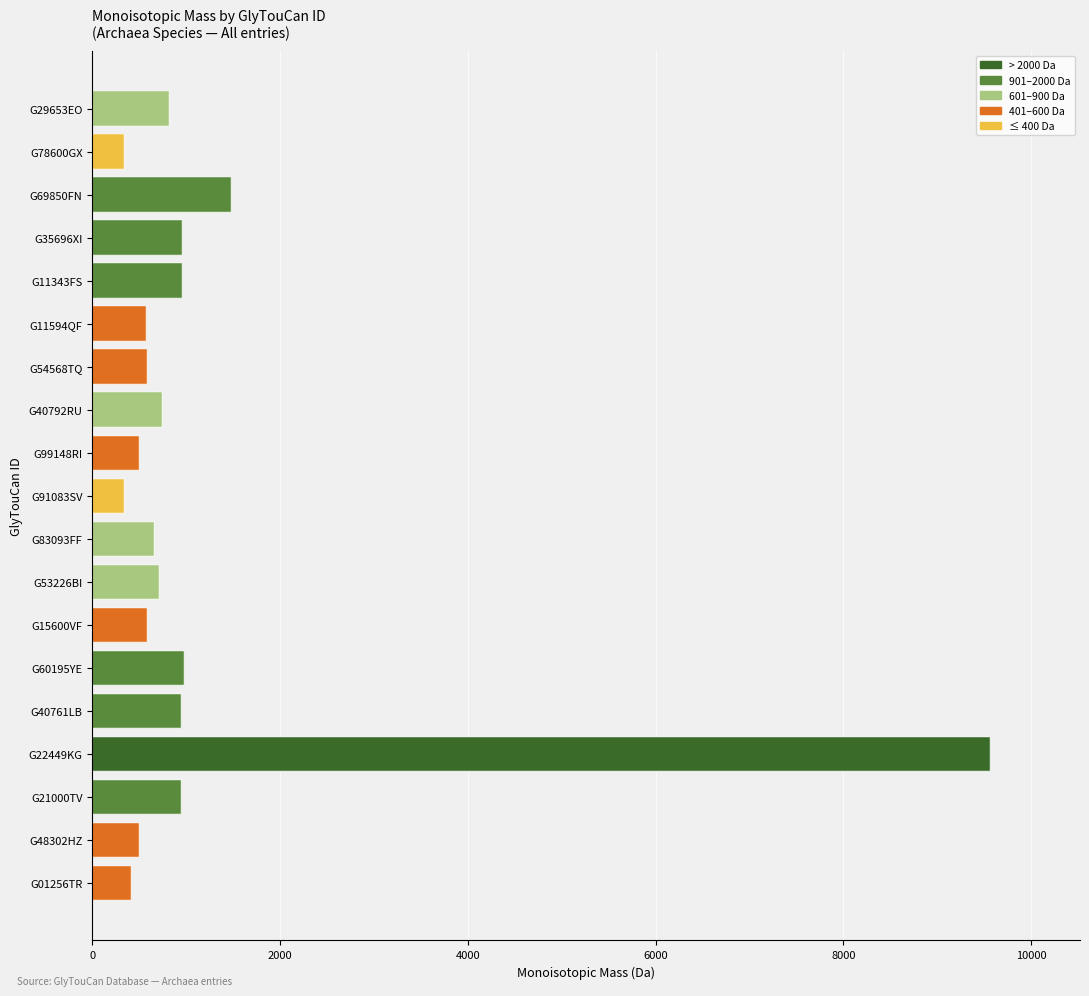

What are all the series names shown in the legend?

> 2000 Da, 901–2000 Da, 601–900 Da, 401–600 Da, ≤ 400 Da